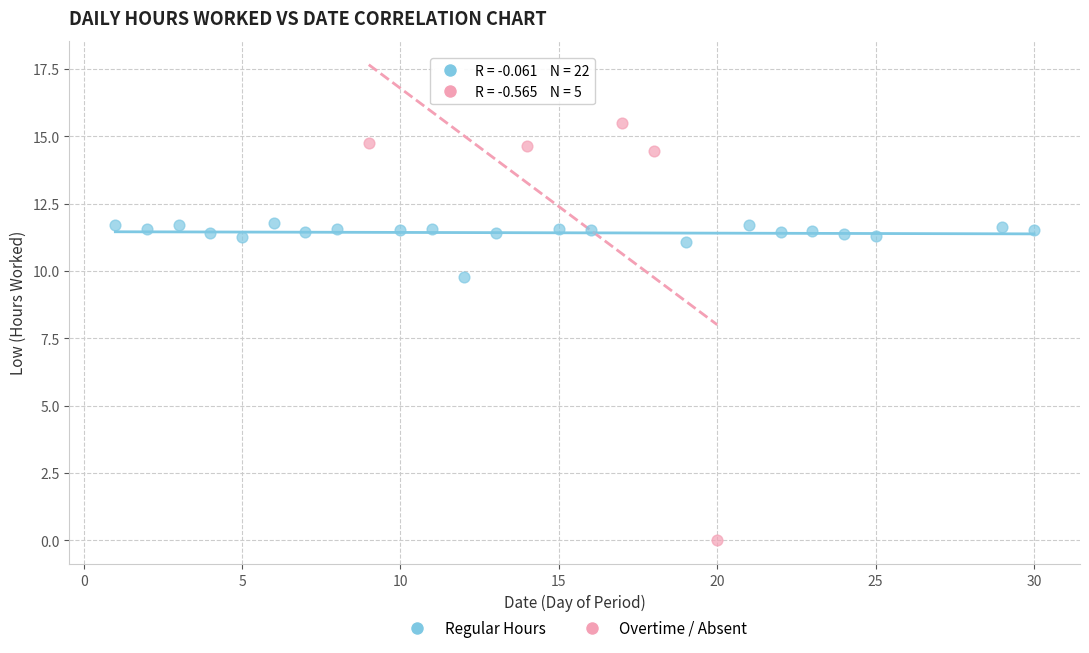

Which series contains the lowest Y value?

Overtime / Absent